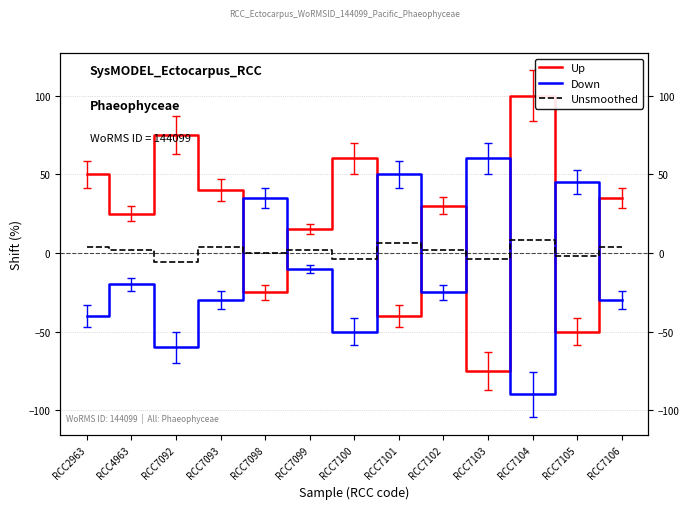

Which has a higher value, RCC7098 or RCC7100?

RCC7100